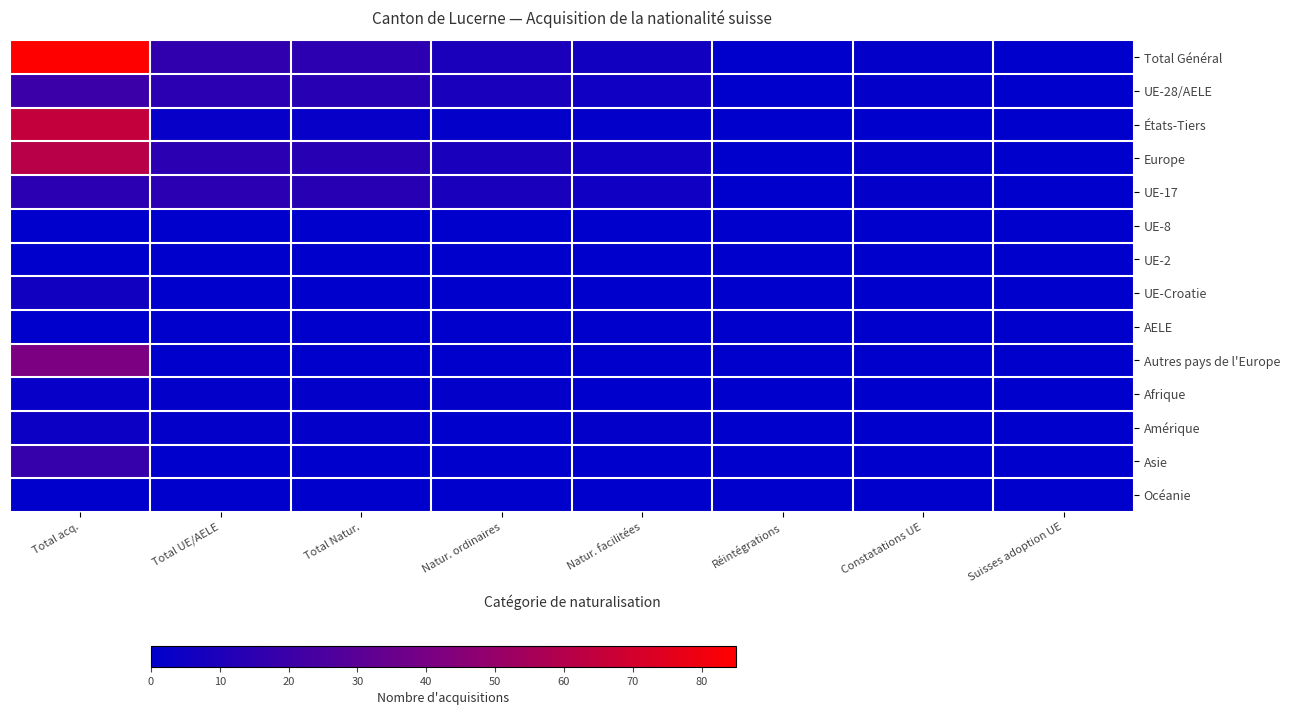

Count the number of categories in the chart.

8